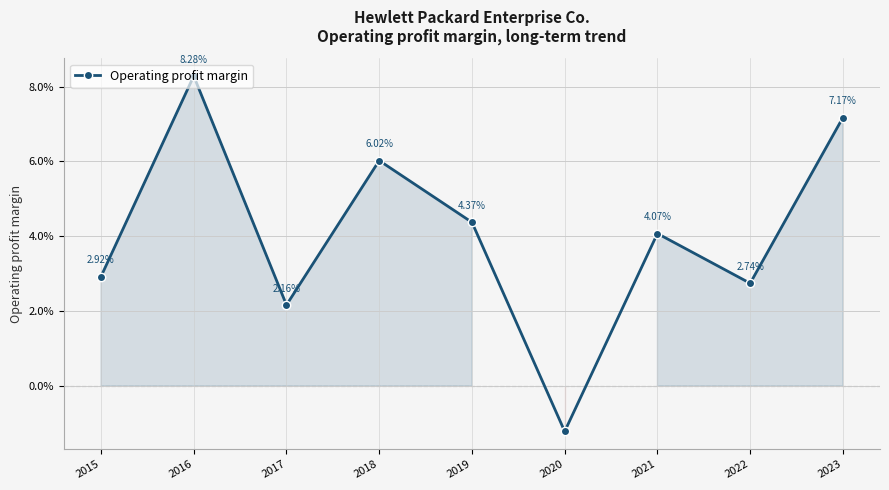

Rank the categories by value from lowest to highest.

2020, 2017, 2022, 2015, 2021, 2019, 2018, 2023, 2016